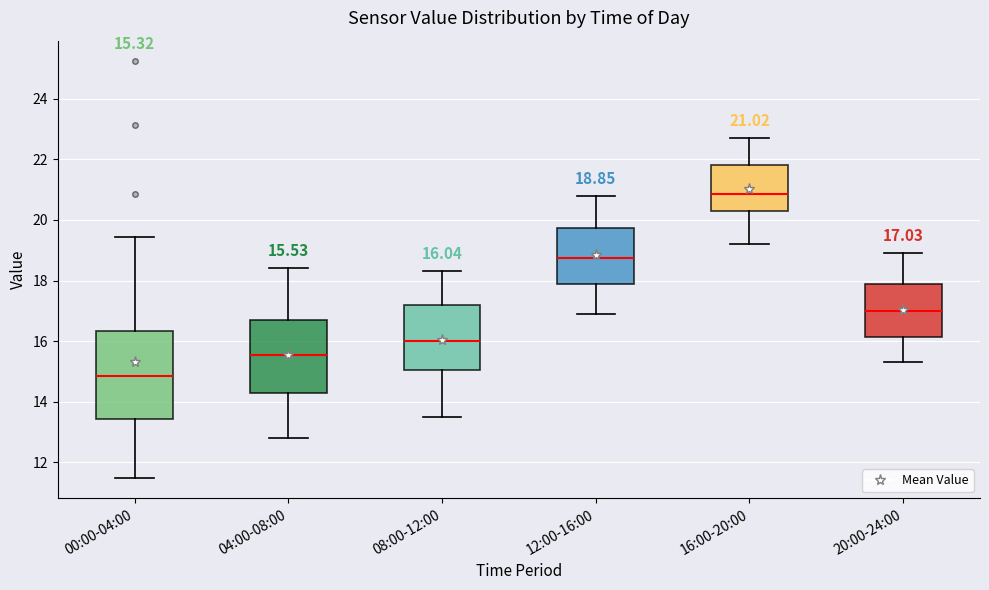

Comparing the boxes themselves (not the whiskers), which one is the tallest?

00:00-04:00